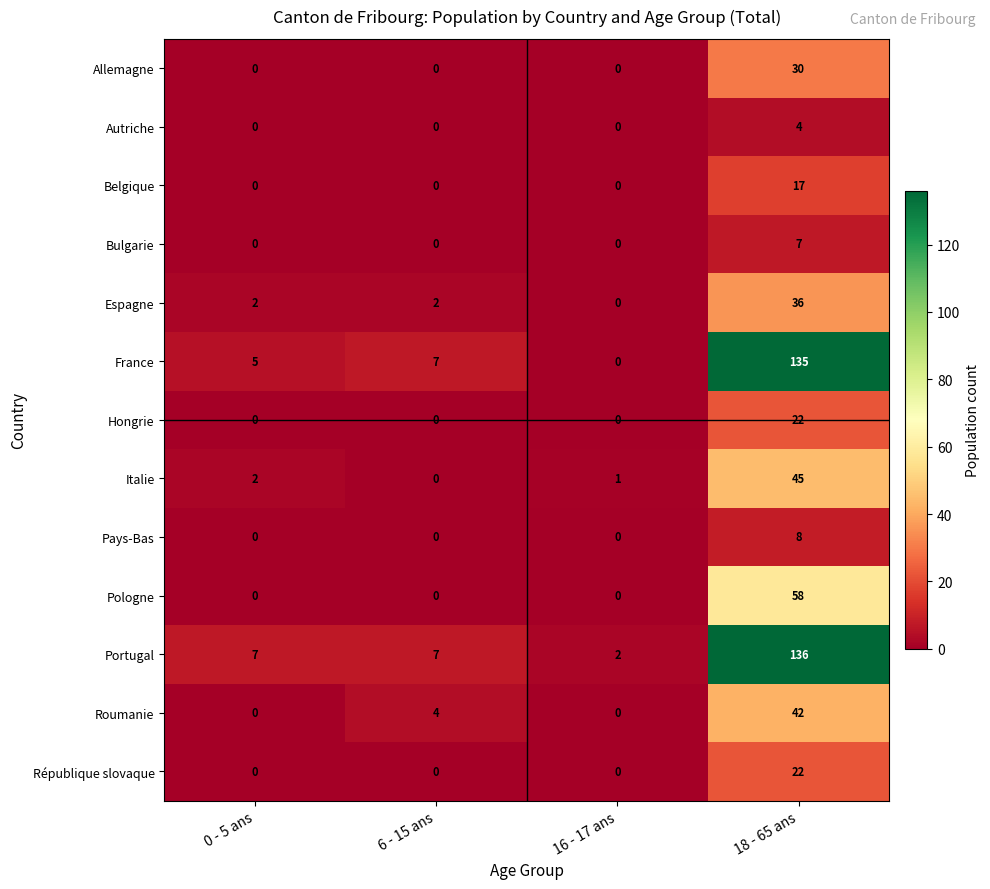

Is it true that Autriche equals -2 at 6 - 15 ans?

False